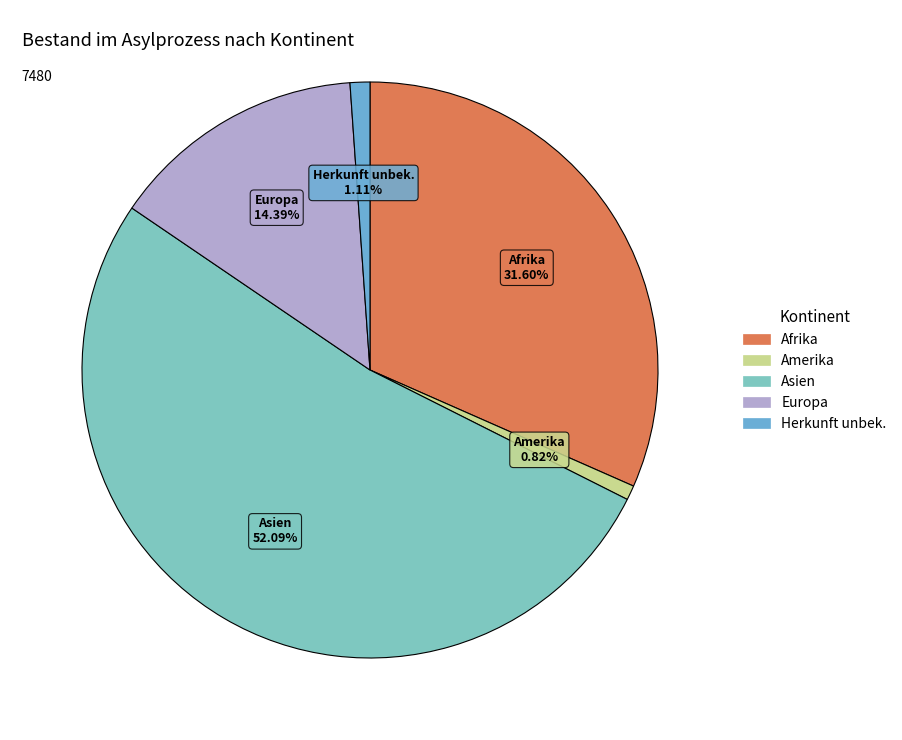

What portion of the pie excludes Europa?

85.6%